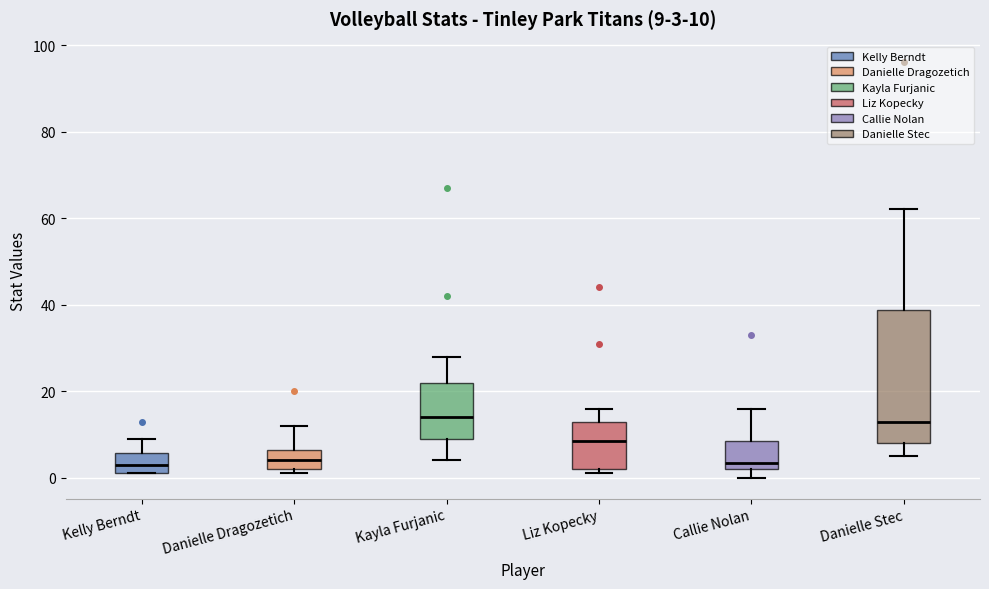

Comparing the boxes themselves (not the whiskers), which one is the tallest?

Danielle Stec